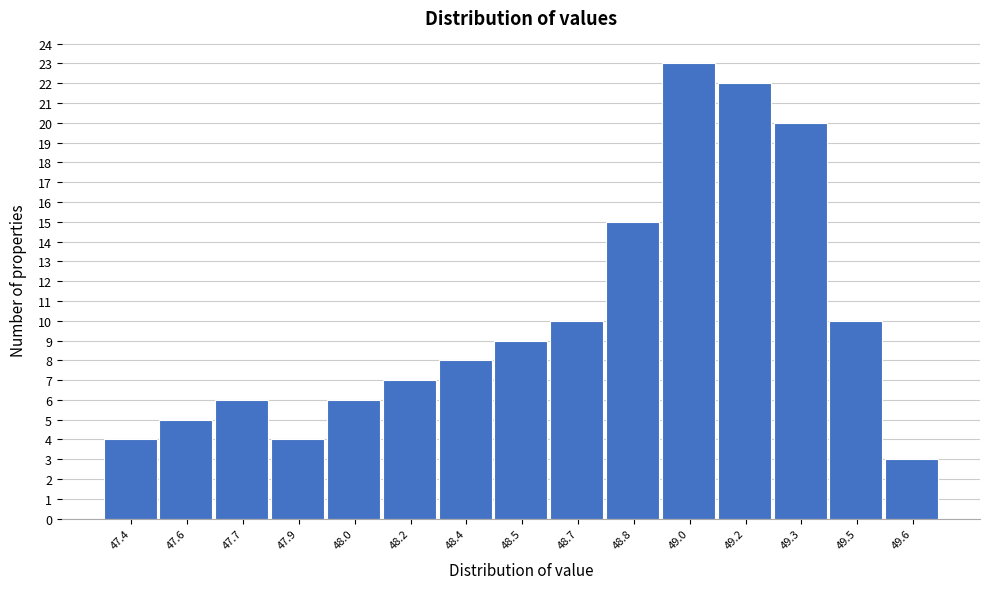

Reading right to left, list all the values displayed in this chart.

49.6=3	49.5=10	49.3=20	49.2=22	49.0=23	48.8=15	48.7=10	48.5=9	48.4=8	48.2=7	48.0=6	47.9=4	47.7=6	47.6=5	47.4=4